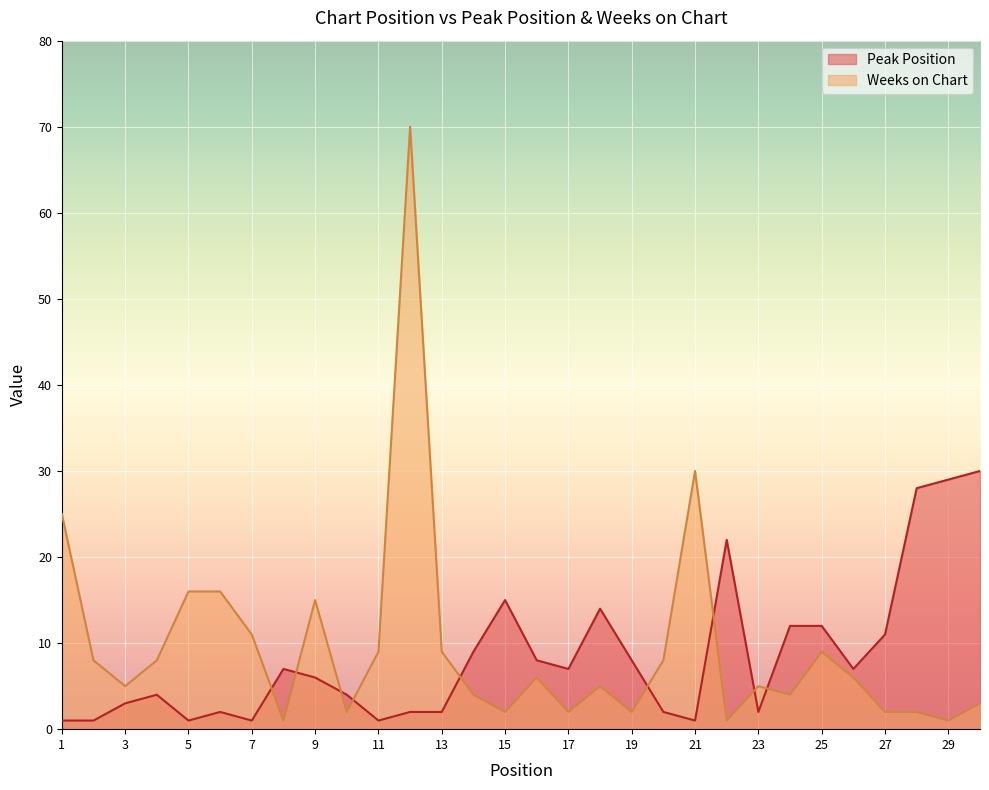

Between 8 and 28, which is larger?

28